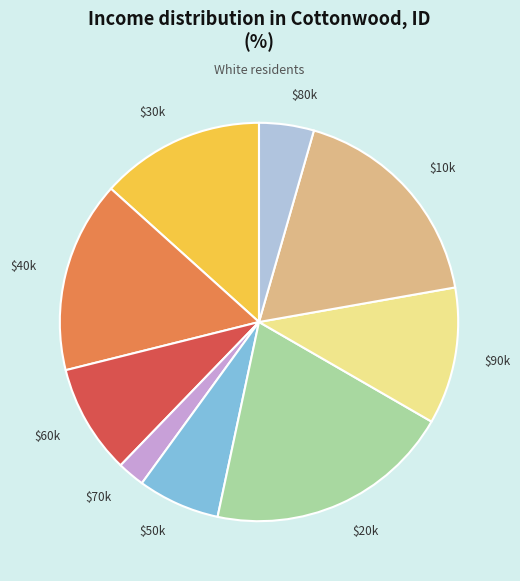

Is there a majority slice in this chart?

No